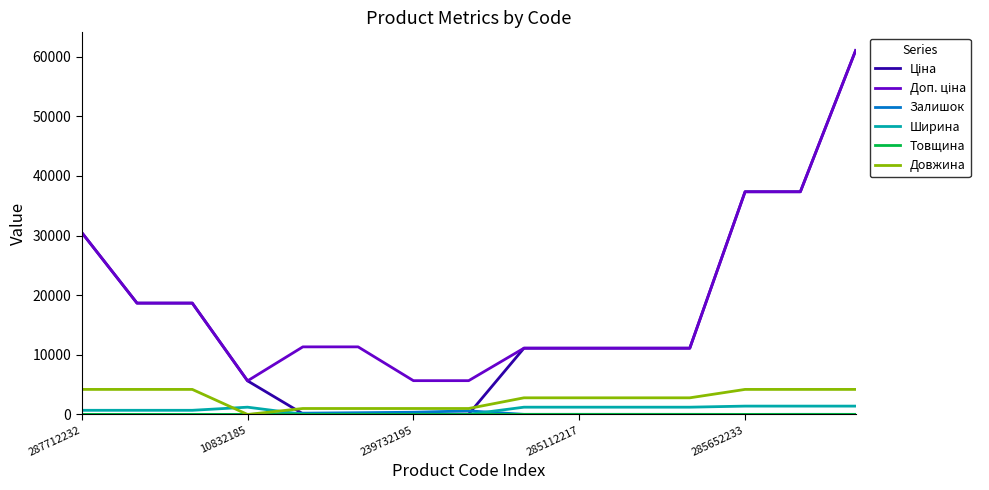

What is the maximum value shown in the chart?

61024.7